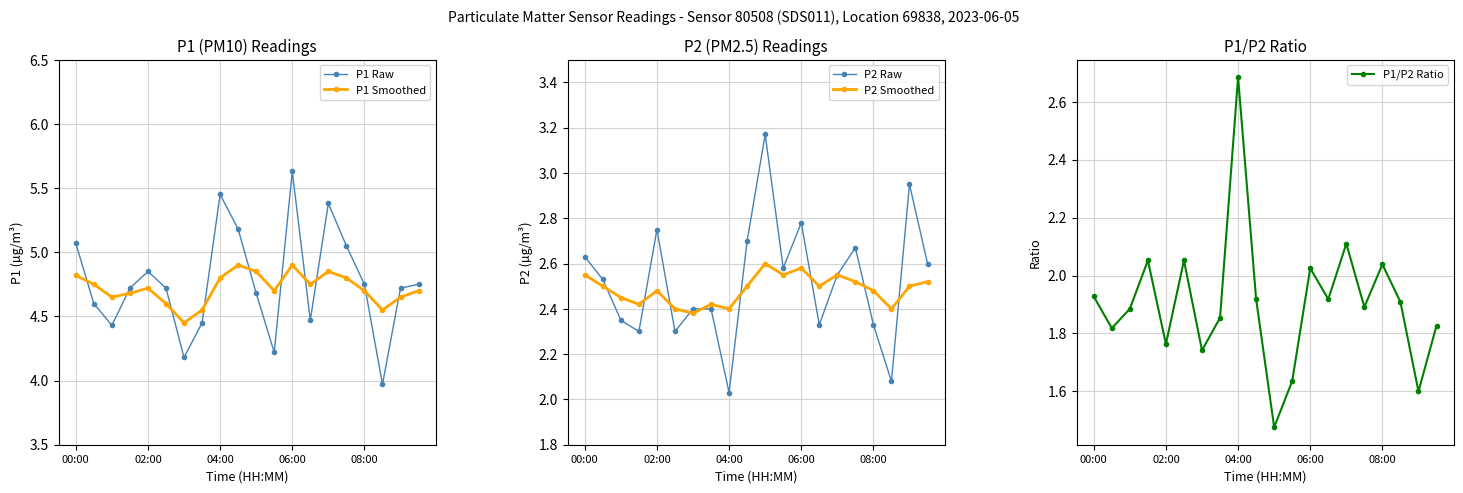

Which series ends up on top after the final intersection of P1 Smoothed and P1 Raw?

P1 Raw